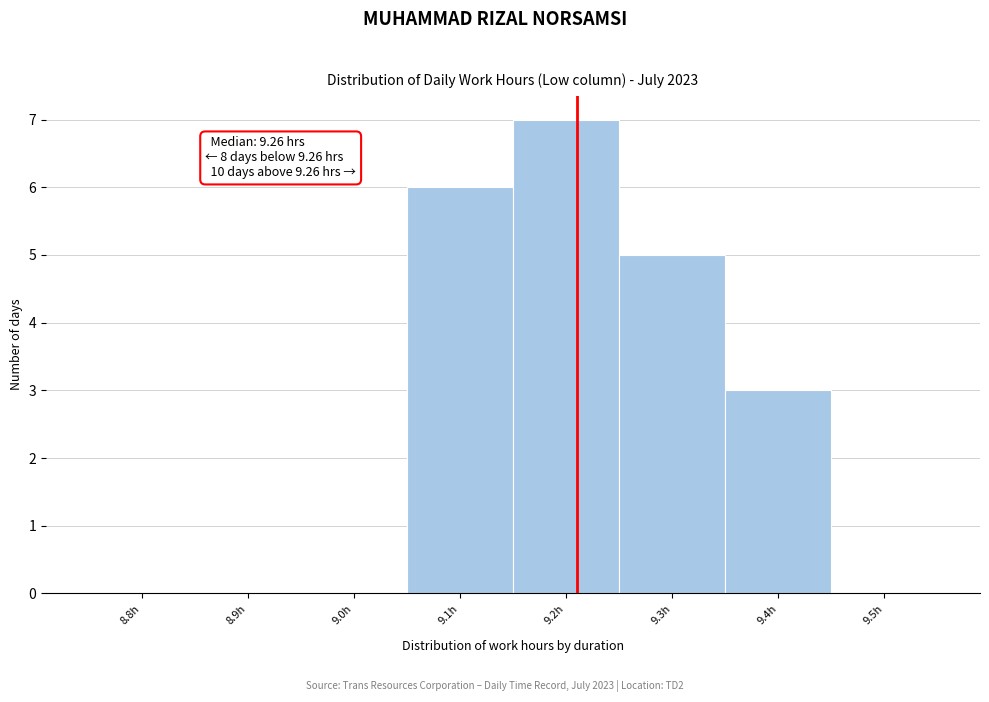

Reading right to left, list all the values displayed in this chart.

9.5h=0	9.4h=3	9.3h=5	9.2h=7	9.1h=6	9.0h=0	8.9h=0	8.8h=0